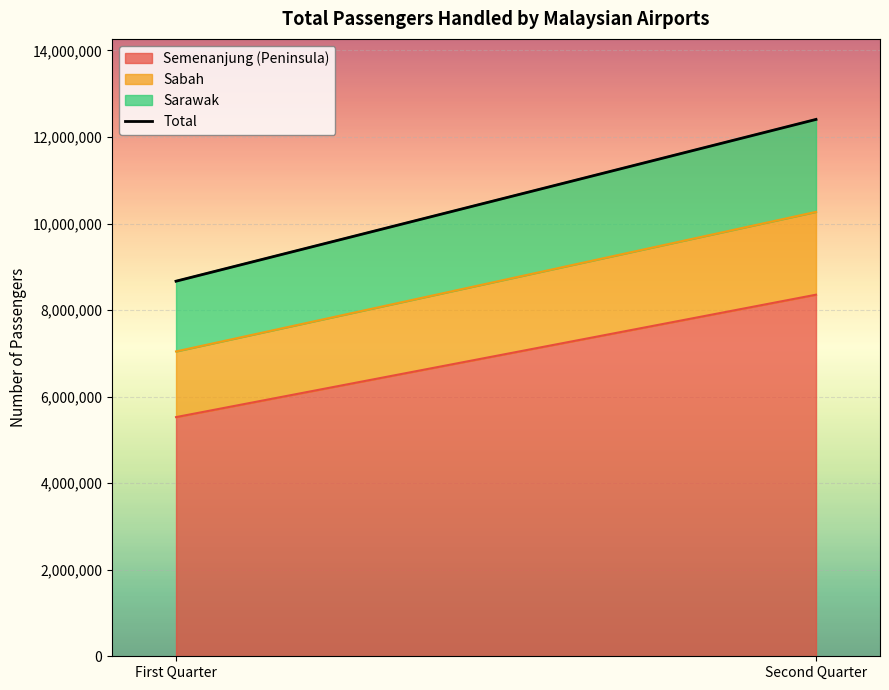

Reading right to left, extract all data points from this chart.

12406674	8668189